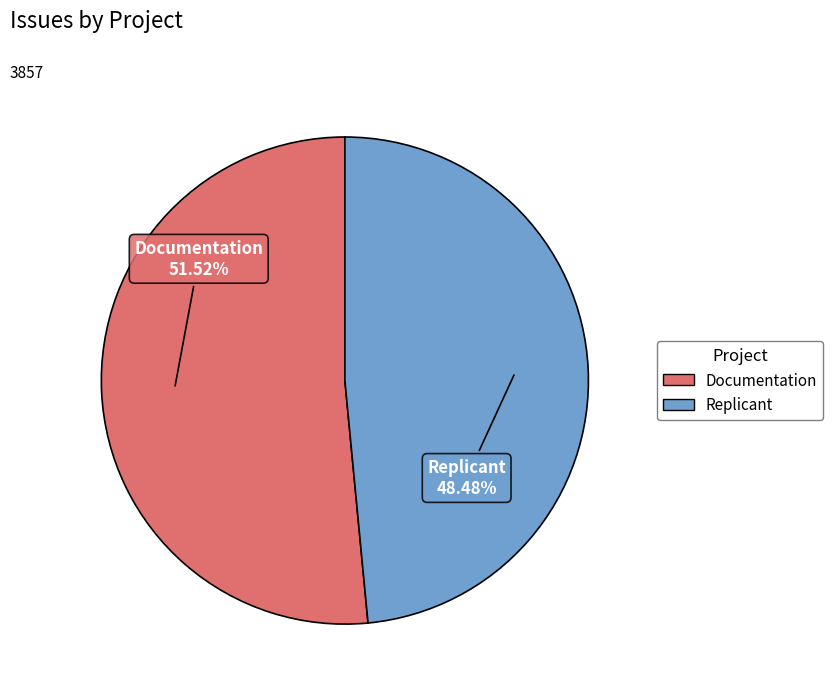

To the nearest percent, what percentage of the pie is Replicant?

48%